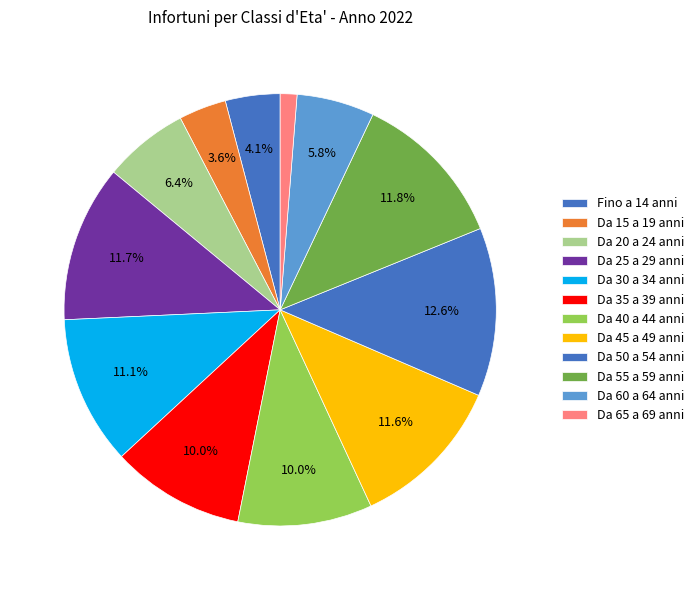

Is there a majority slice in this chart?

No